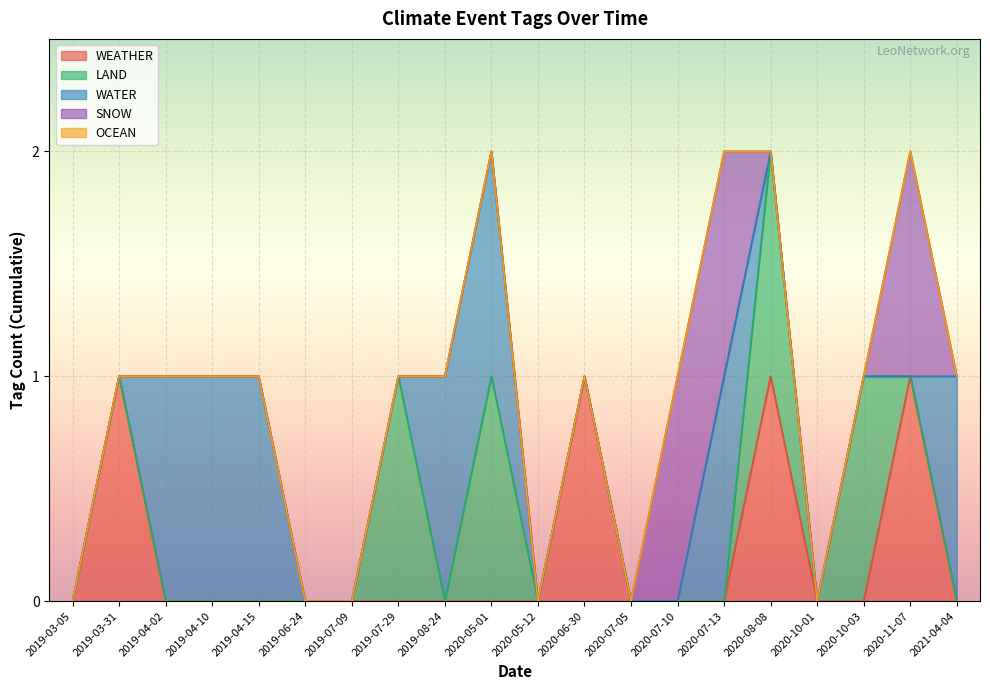

Where is OCEAN nearest to the value 0?

2019-03-05